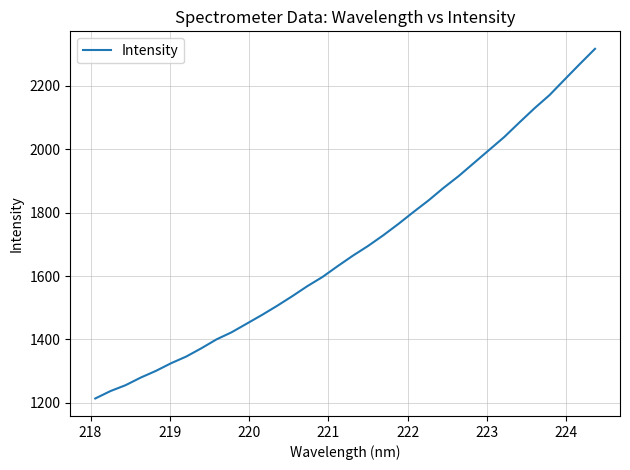

What is the smallest value displayed?

1213.9